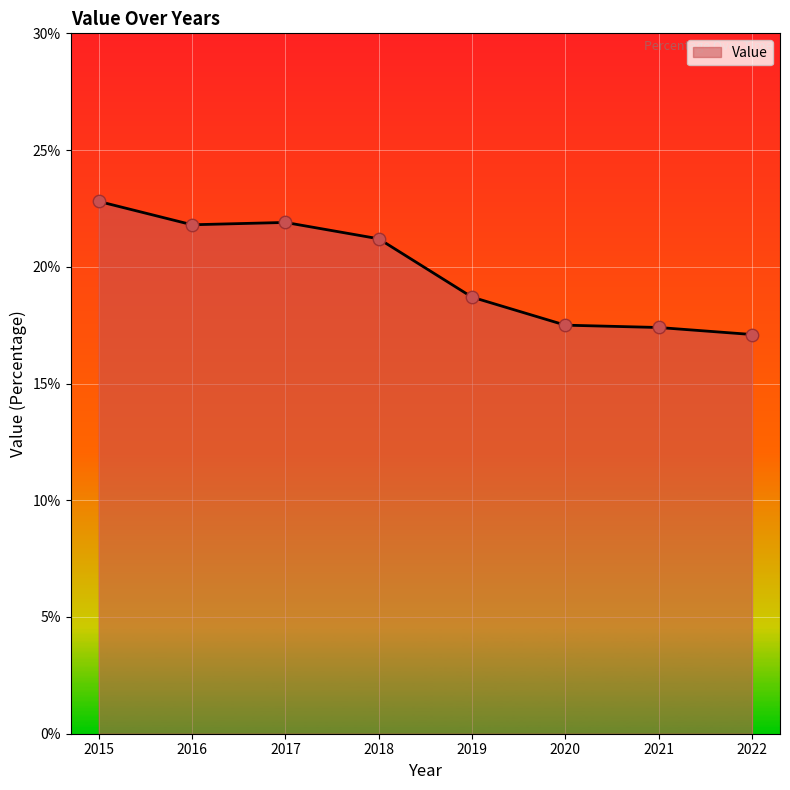

What is the change in value from 2017 to 2019?

-3.2